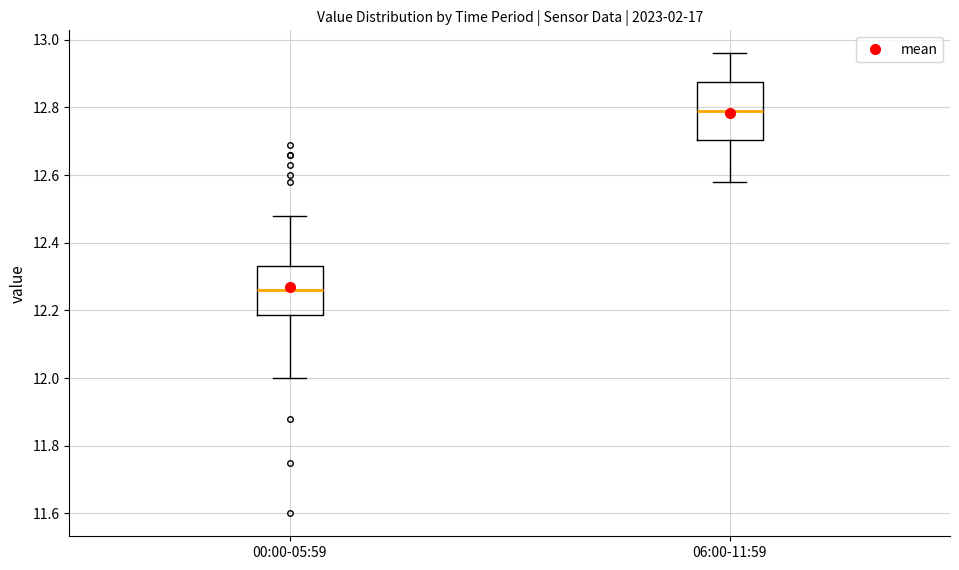

Which box is the tallest, from its lower edge to its upper edge?

06:00-11:59